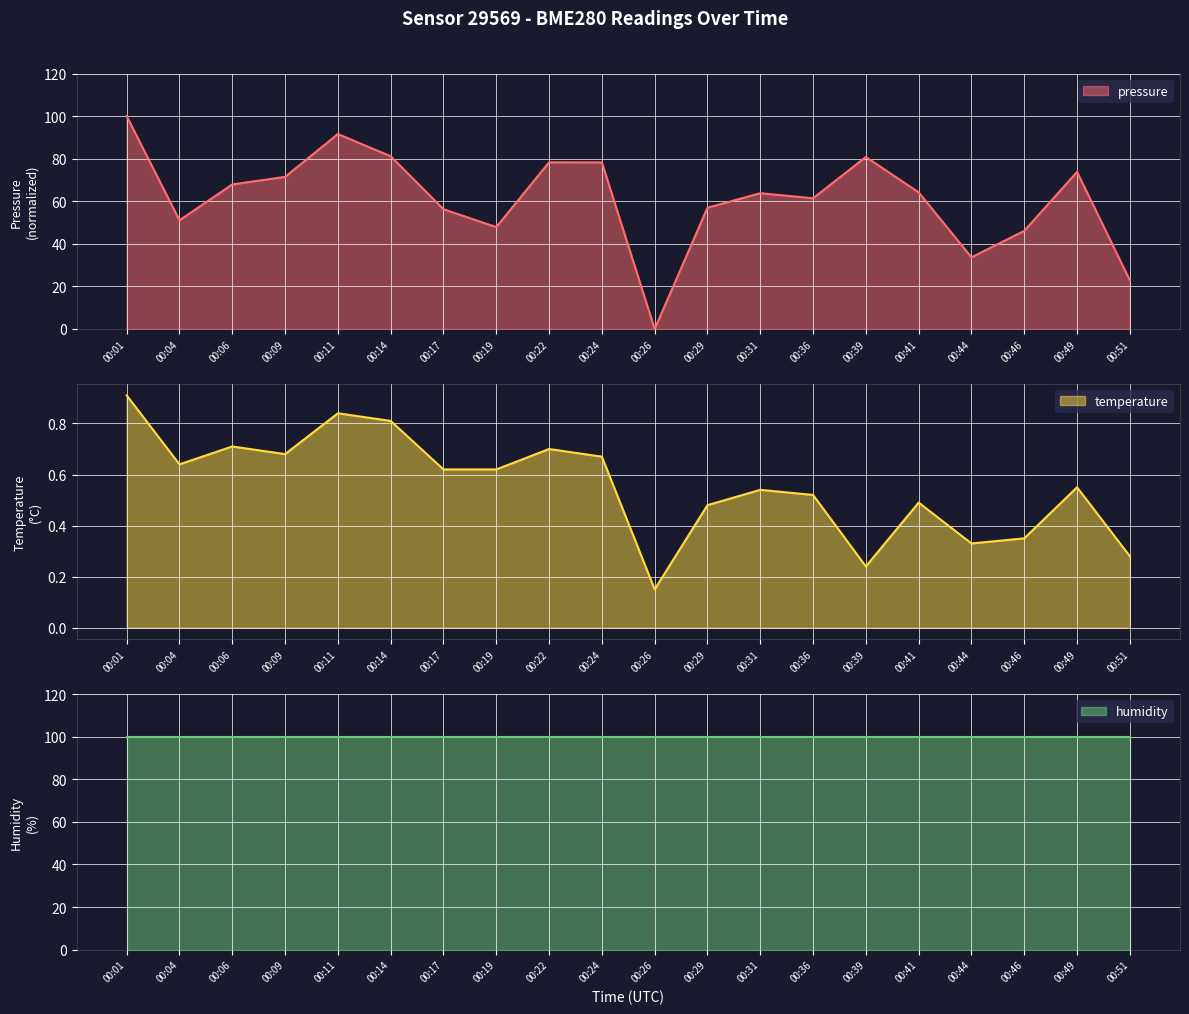

The value of pressure at 00:24 is 78.3. True or false?

True